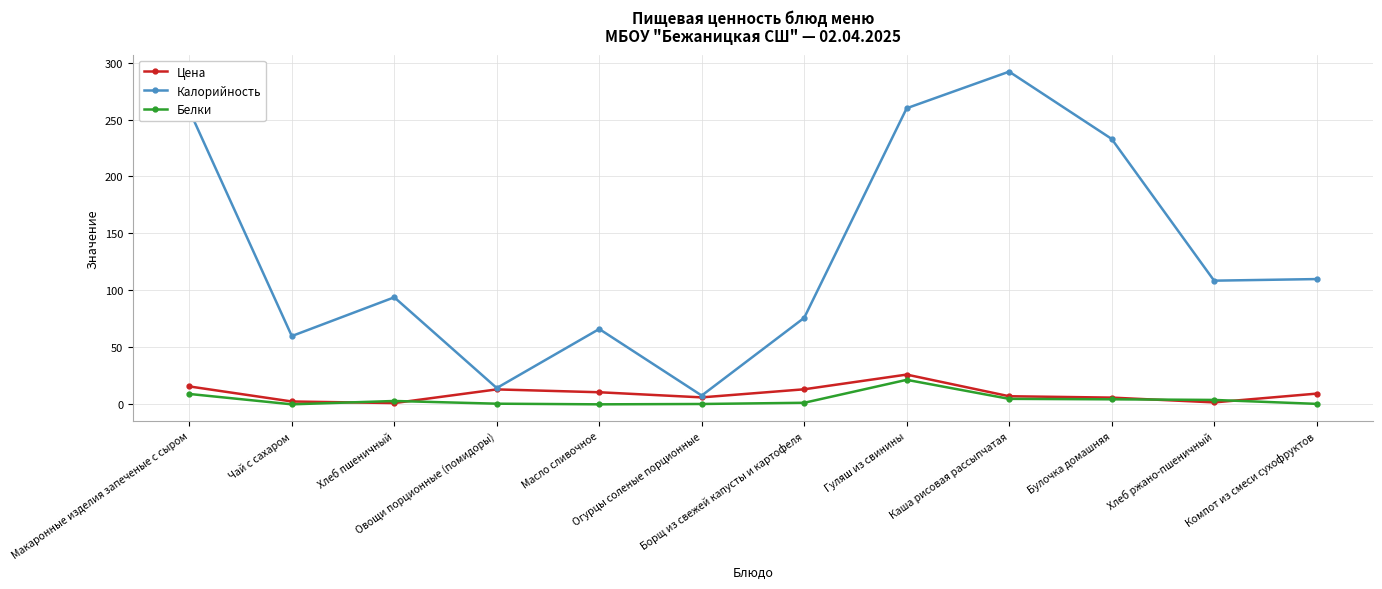

In Калорийность, how many points are higher than both neighbors (excluding endpoints)?

3